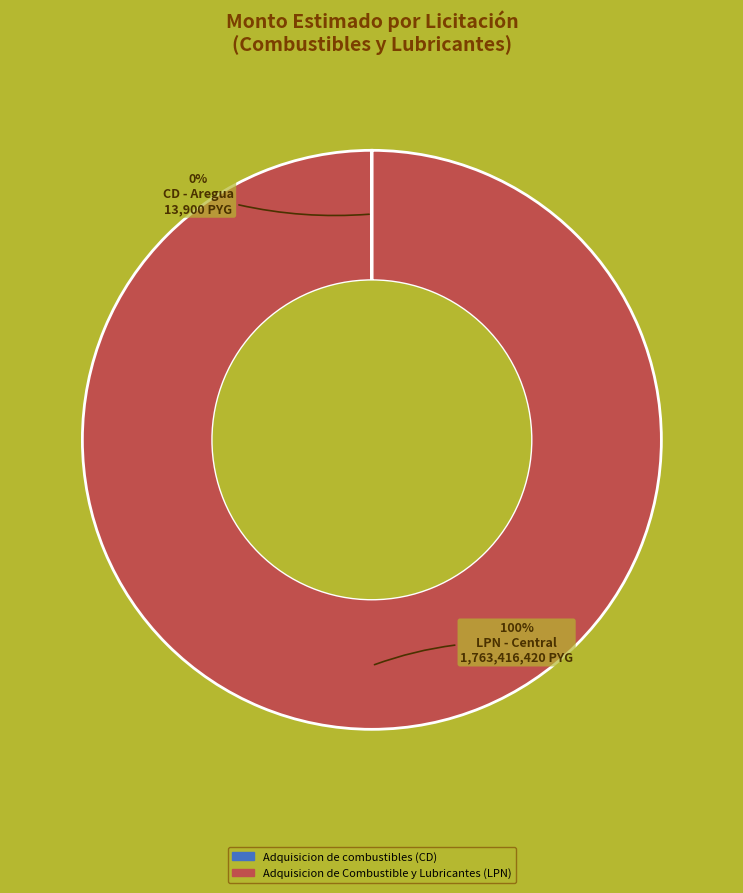

What is the majority slice?

Adquisicion de Combustible y Lubricantes (LPN)